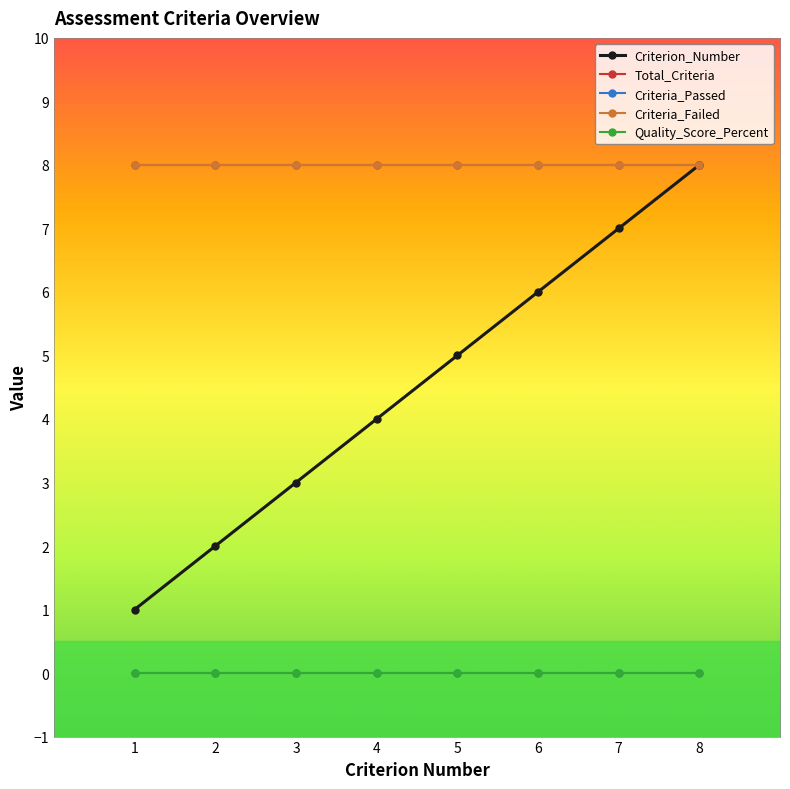

True or false: Criteria_Failed and Total_Criteria cross at least once.

False